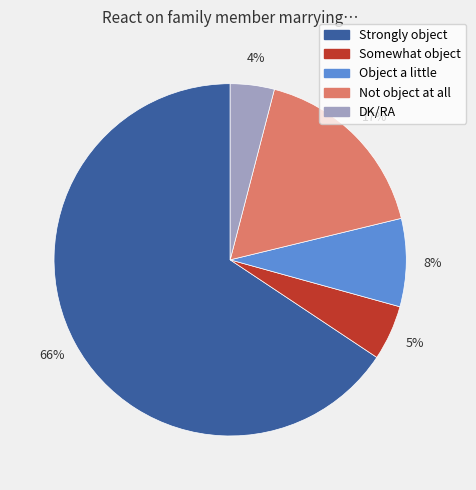

What is the smallest slice in the pie chart?

DK/RA